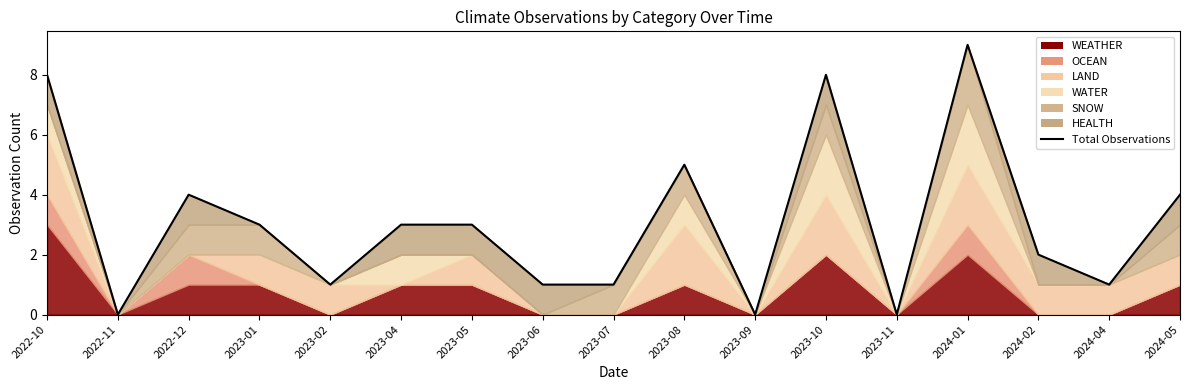

How many values are between 1 and 4?

10